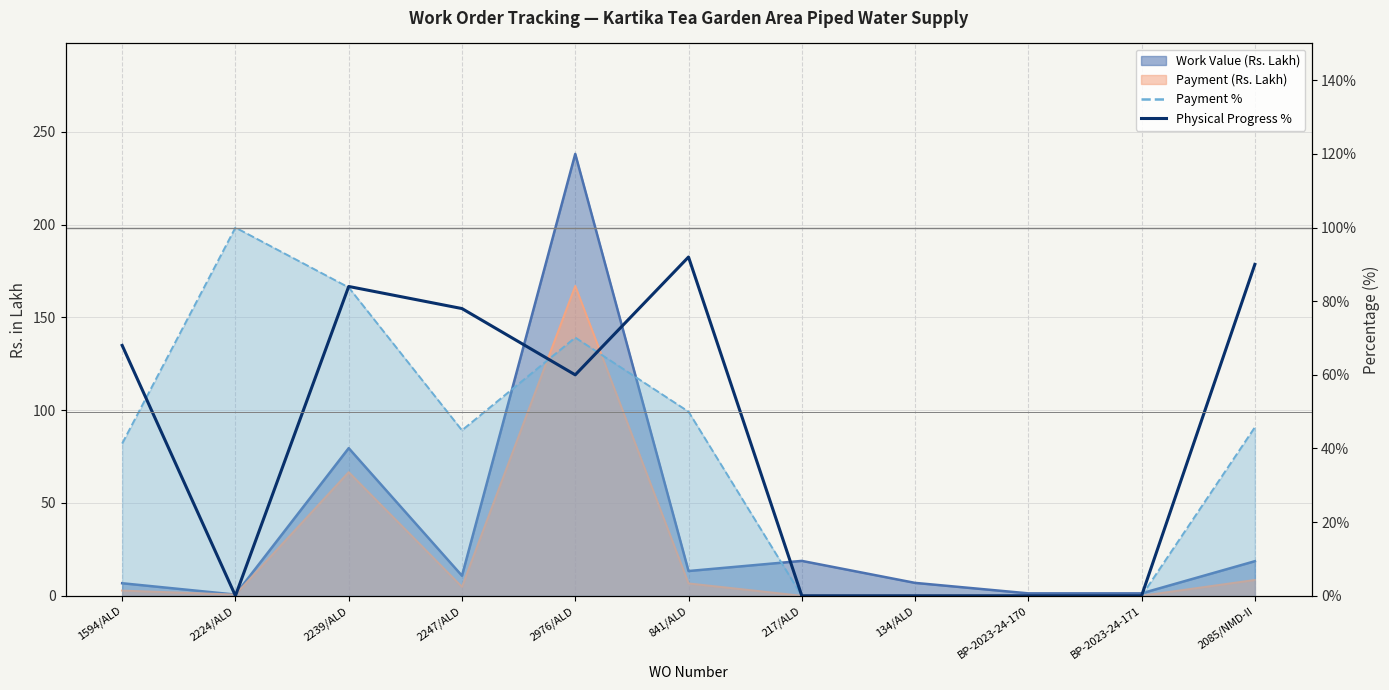

Reading left to right, list all the values displayed in this chart.

68	0	84	78	60	92	0	0	0	0	90